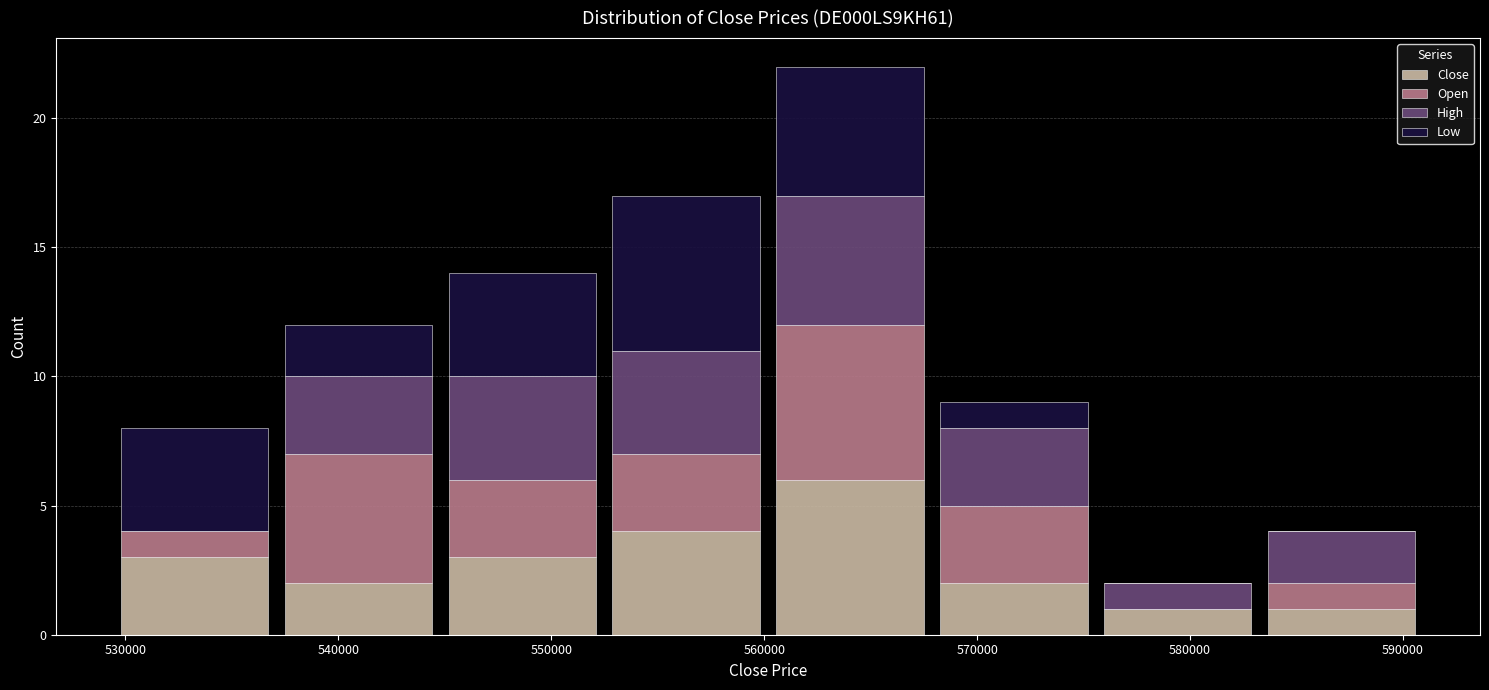

Reading left to right, transcribe this chart: for each stacked bar, give the range it covers on the x-axis and its total height. Neither the bar edges nor the heights are printed on the chart, so give them approximately, as read against the axes.

529000 to 537000: 8
537000 to 545000: 12
545000 to 552000: 14
552000 to 560000: 17
560000 to 568000: 22
568000 to 576000: 9
576000 to 583000: 2
583000 to 591000: 4